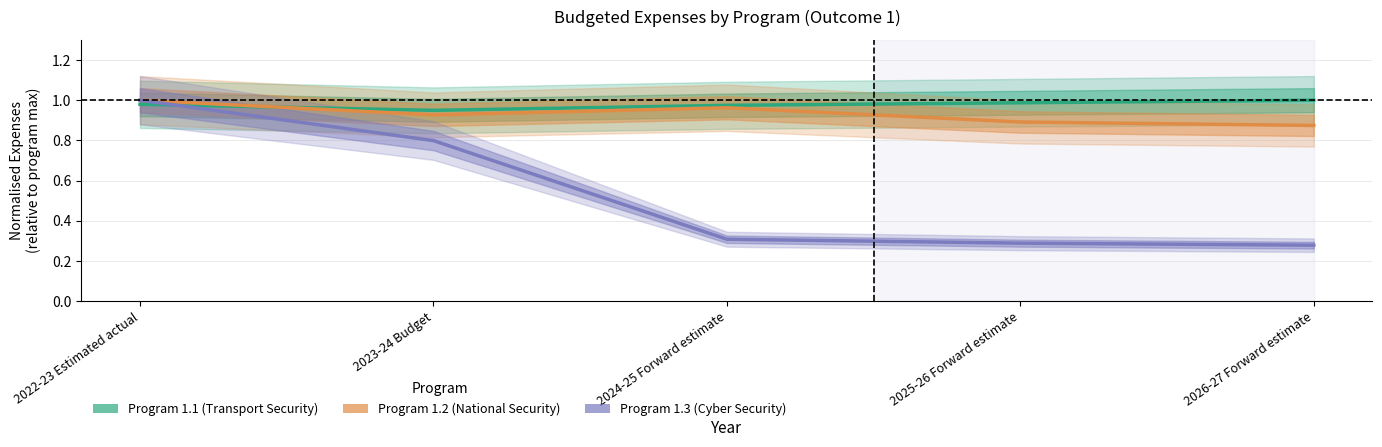

What is the difference between the maximum and minimum values in the Program 1.3 series?

0.7